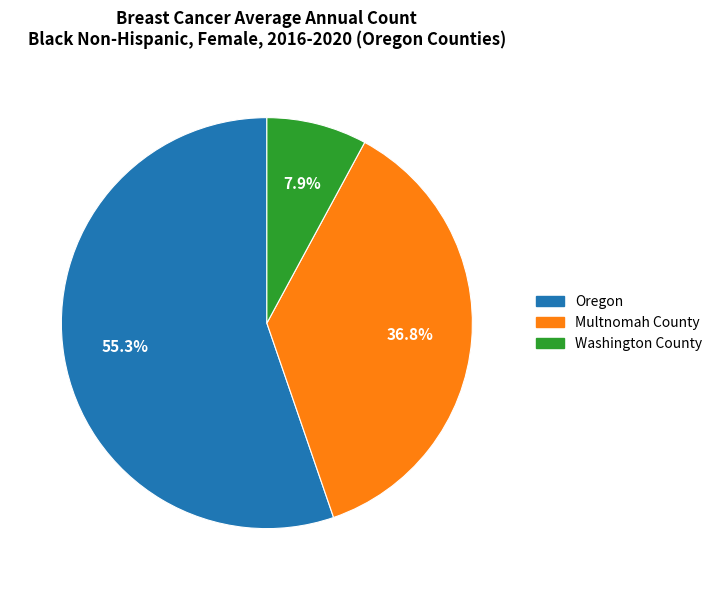

How many slices are in this pie chart?

3